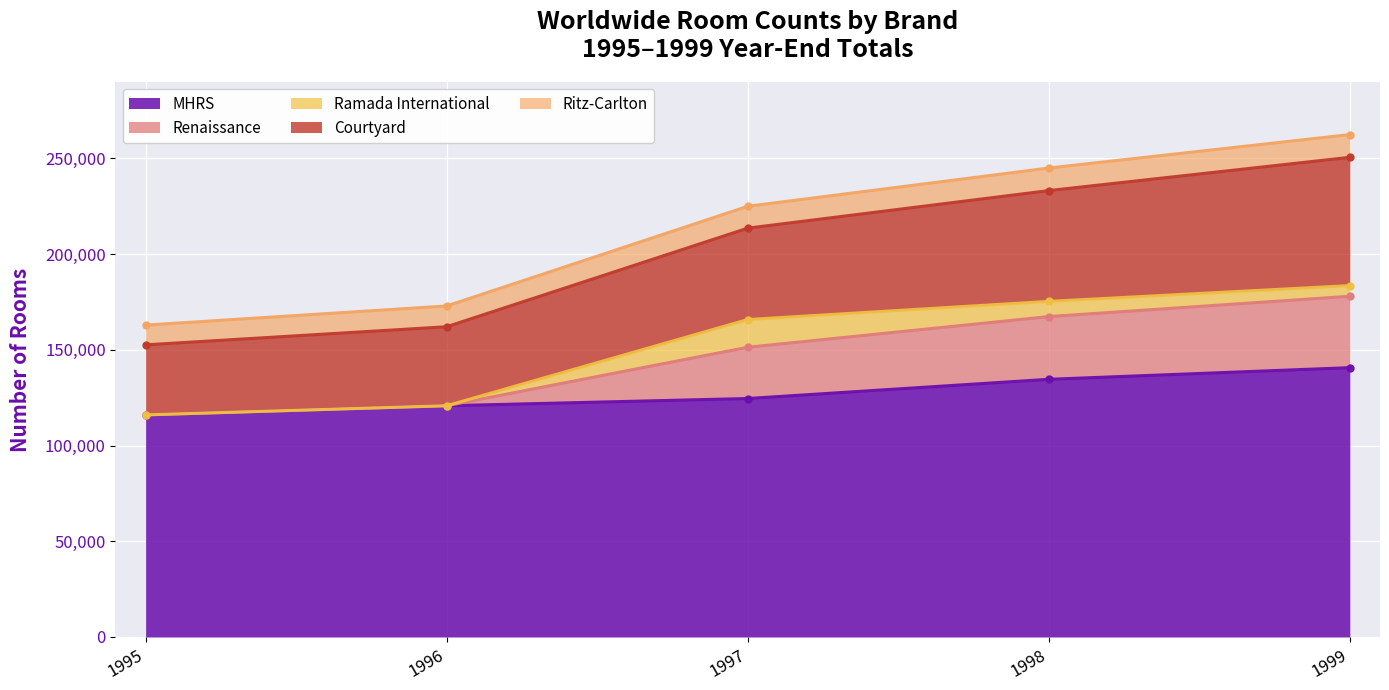

What is the greatest value displayed?

140689